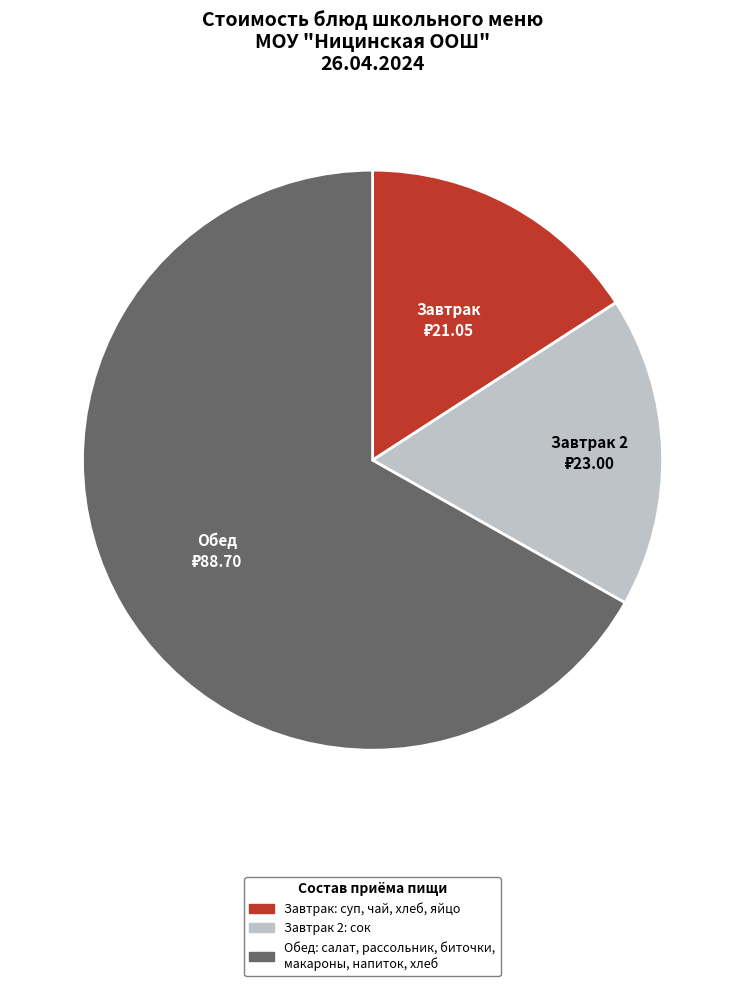

Is there any slice that represents more than half of the pie?

Yes